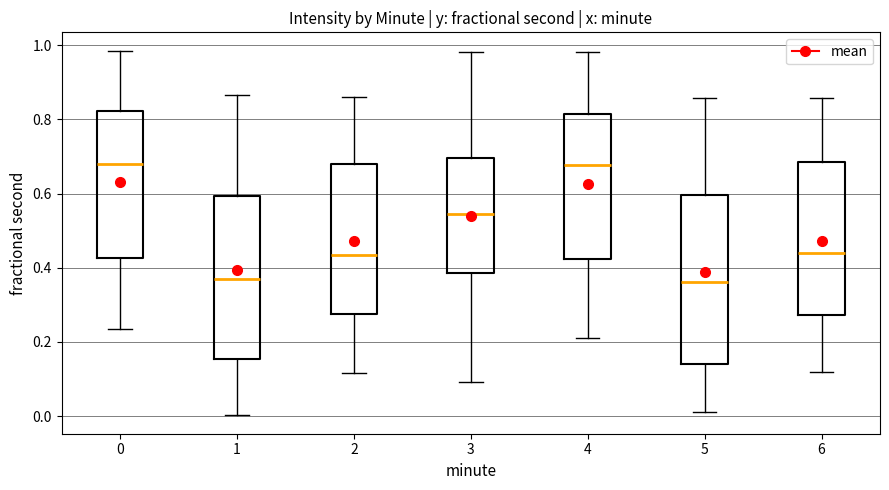

Reading left to right, transcribe this box plot: for each box, give where its median line is, the range the box spans, and where its two whiskers end, as read against the y-axis. The values are not printed on the chart, so give them approximately, as read against the axis.

0: median 0.68, box 0.42 to 0.82, whiskers 0.24 to 0.98
1: median 0.38, box 0.16 to 0.60, whiskers 0.00 to 0.86
2: median 0.44, box 0.28 to 0.68, whiskers 0.12 to 0.86
3: median 0.54, box 0.38 to 0.70, whiskers 0.10 to 0.98
4: median 0.68, box 0.42 to 0.82, whiskers 0.22 to 0.98
5: median 0.36, box 0.14 to 0.60, whiskers 0.02 to 0.86
6: median 0.44, box 0.28 to 0.68, whiskers 0.12 to 0.86